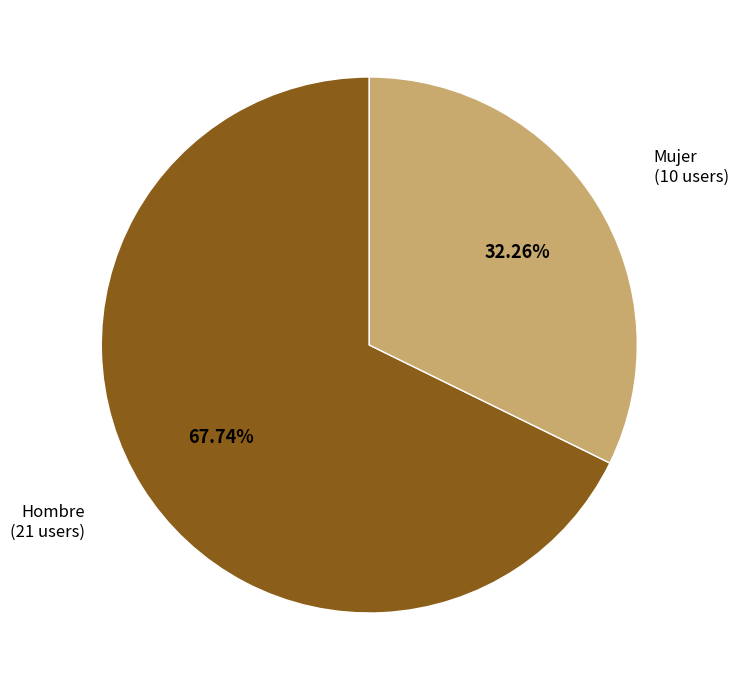

Is there a majority slice in this chart?

Yes